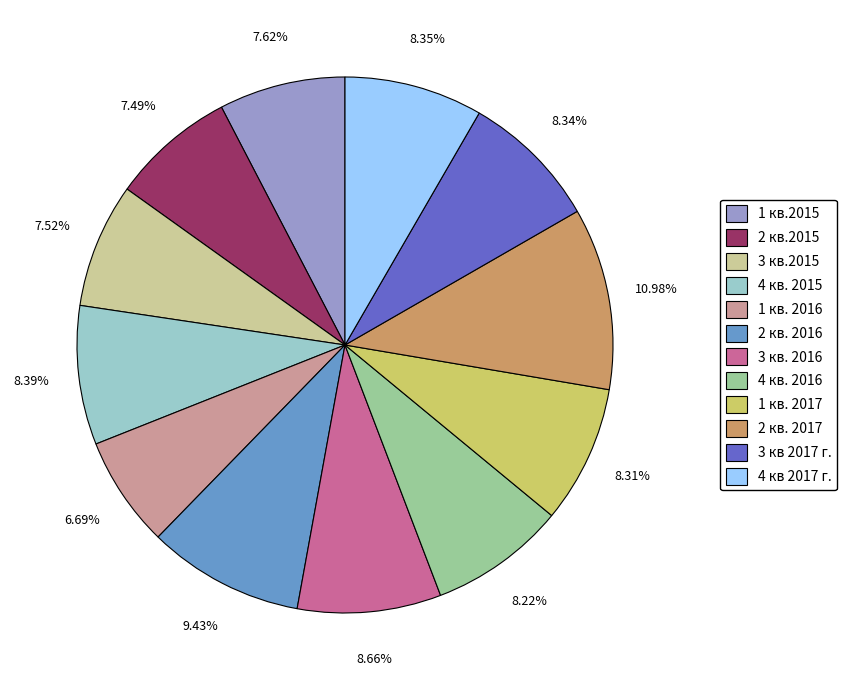

Between 3 кв 2017 г. and 3 кв.2015, which is larger?

3 кв 2017 г.